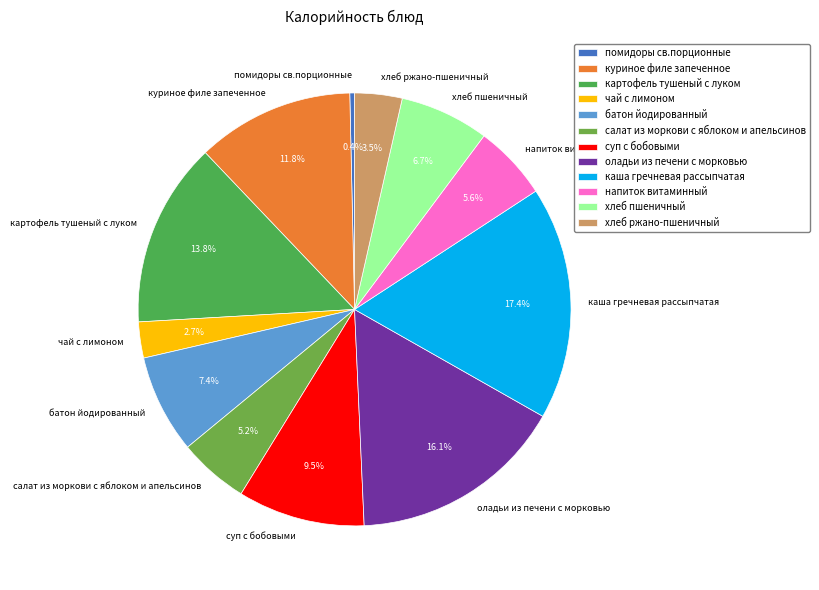

Is it true that хлеб пшеничный is 7% of the pie?

True